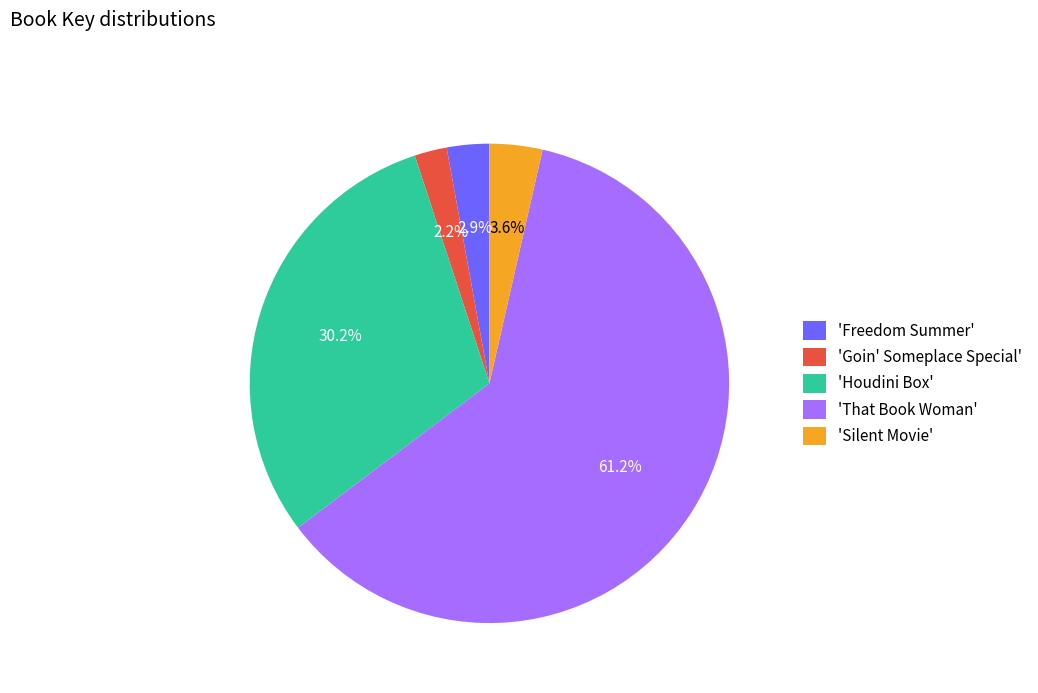

Rank the categories by value from highest to lowest.

'That Book Woman', 'Houdini Box', 'Silent Movie', 'Freedom Summer', 'Goin' Someplace Special'